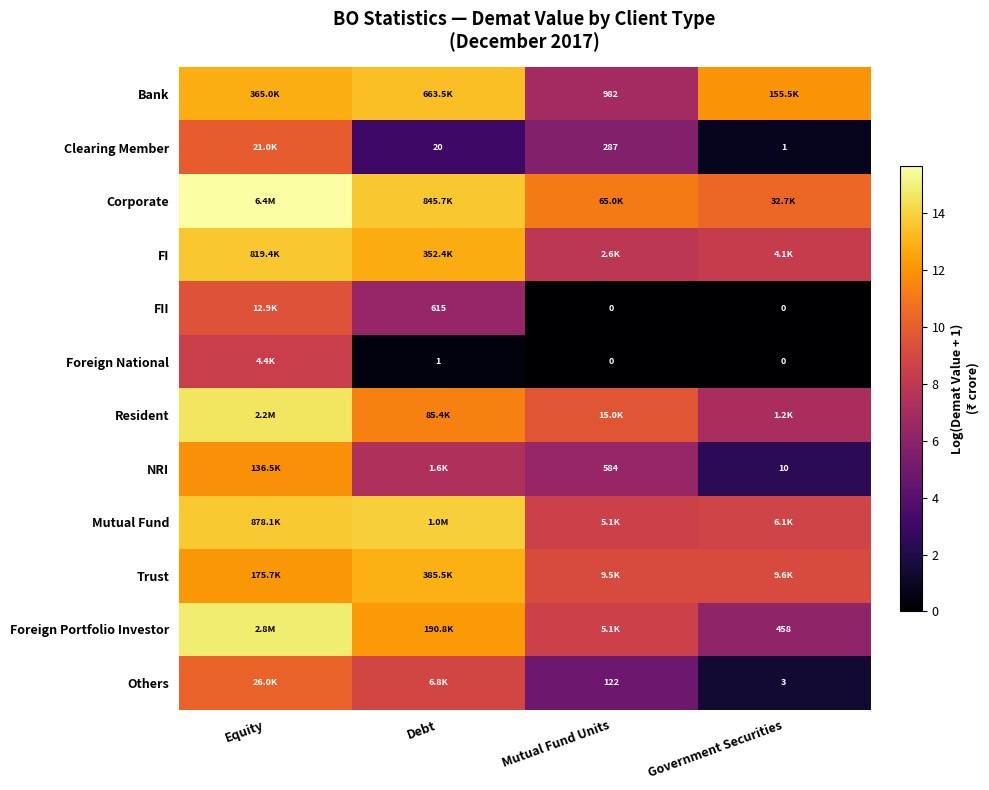

Which has a higher value, Debt or Mutual Fund Units?

Debt